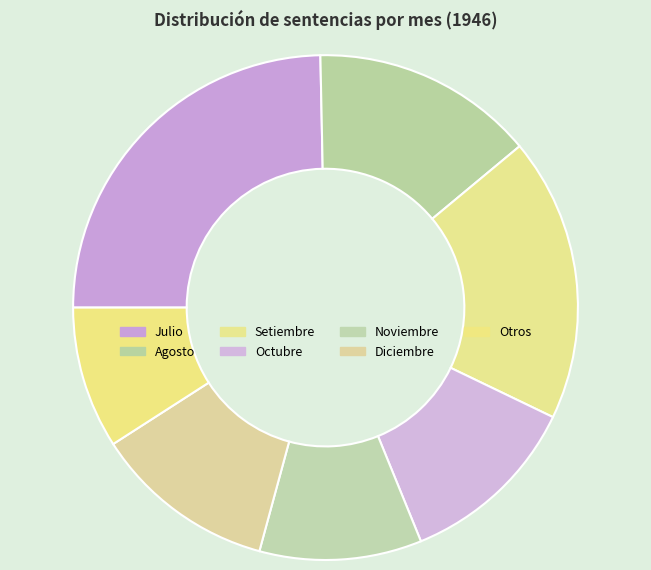

Count the number of slices in the pie.

7